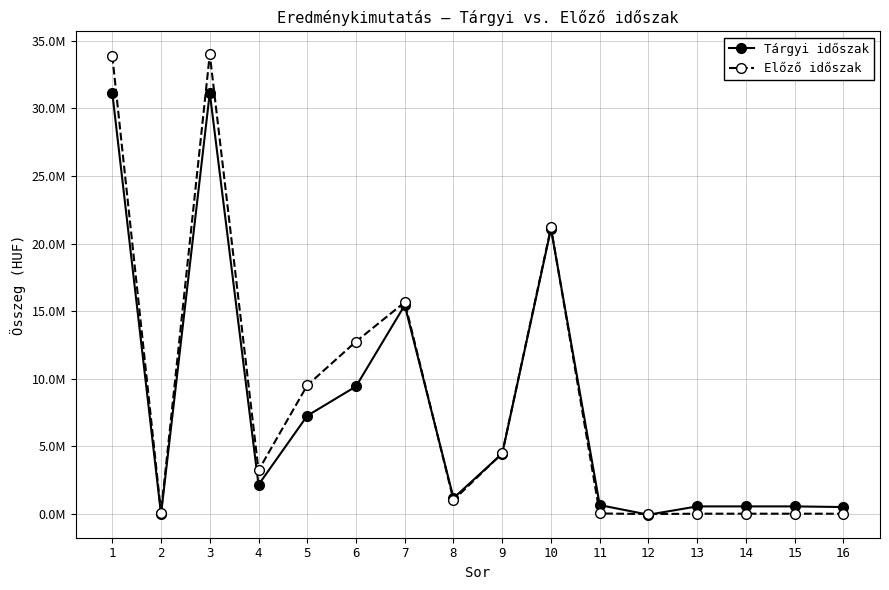

At which category does the chart reach its minimum across all series?

12